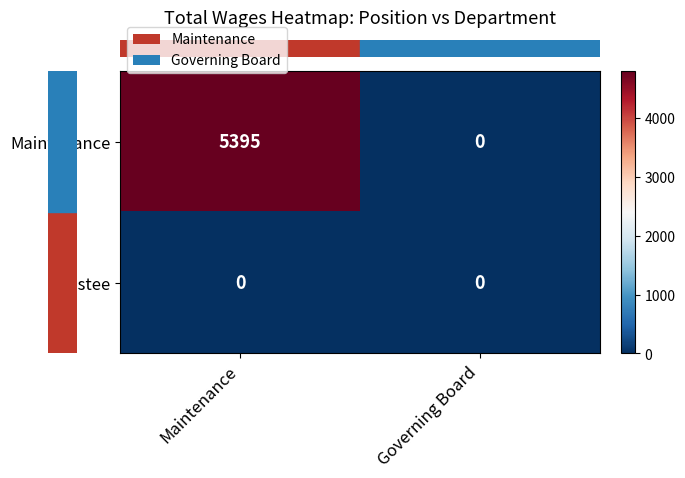

Is it true that Maintenance equals 5395 at Maintenance?

True